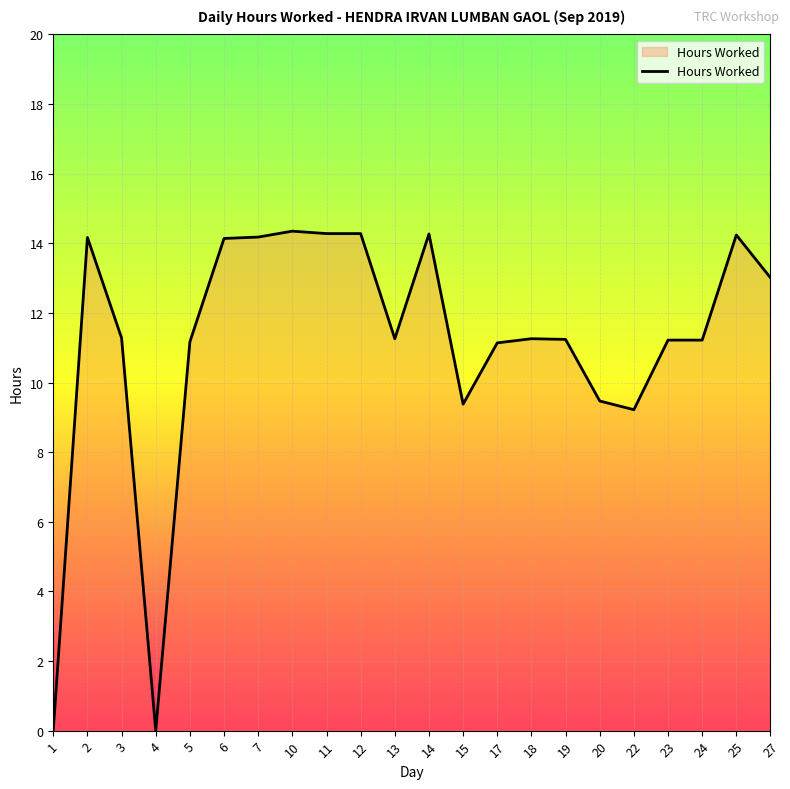

What value does the data have at 27?

13.0